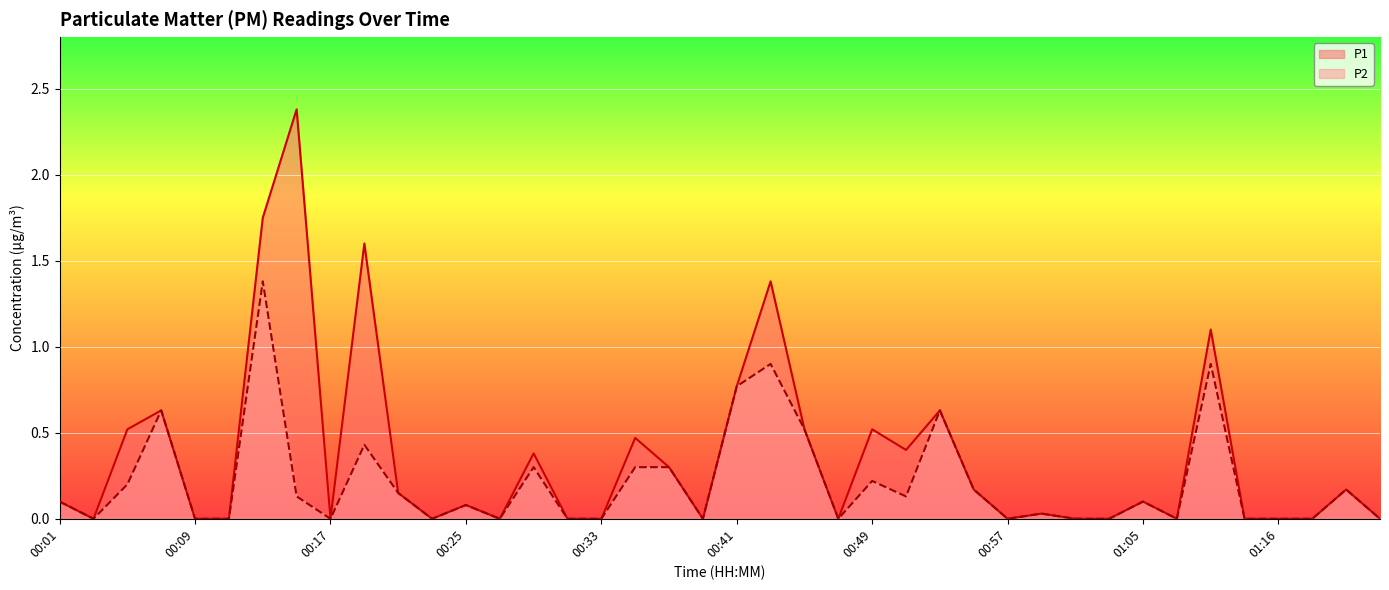

Is it true that P1 equals -1.0 at 00:57?

False